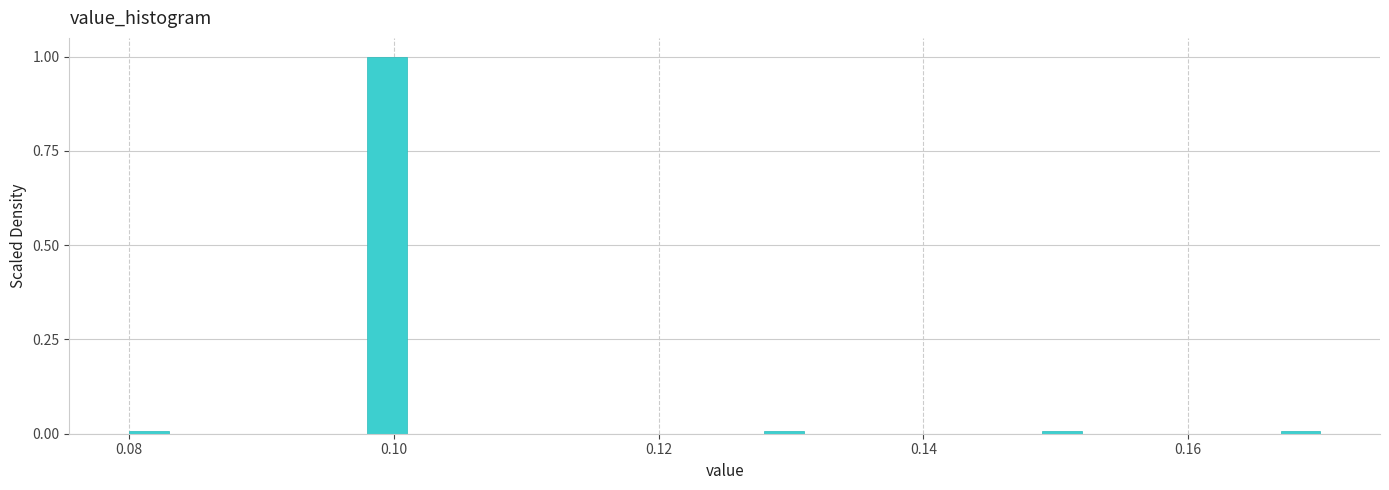

Around what value on the x-axis is the tallest bar? Give the approximate position of its centre, as read against the axis.

0.100